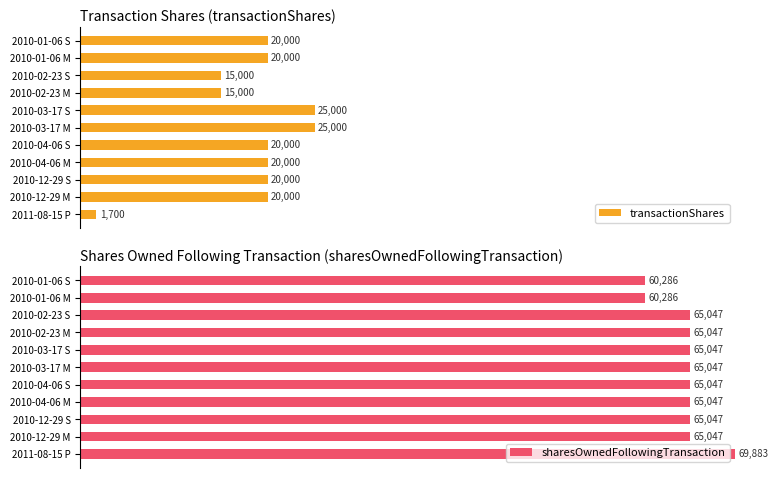

Are the bars horizontal?

Yes